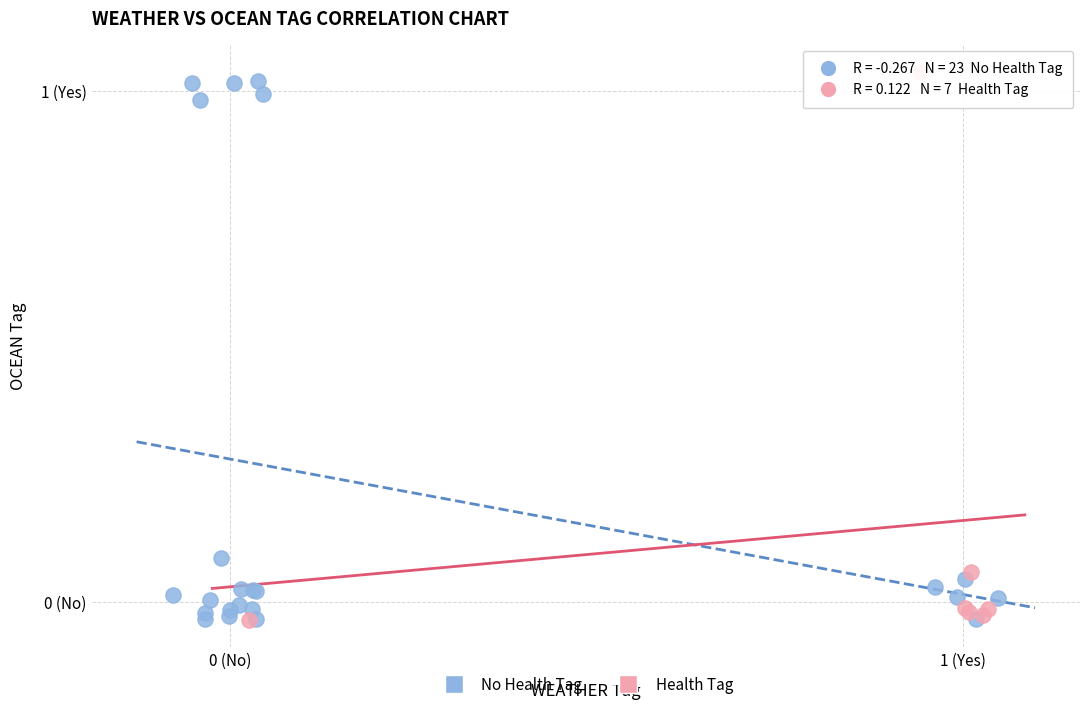

What are all the series names shown in the legend?

No Health Tag, Health Tag